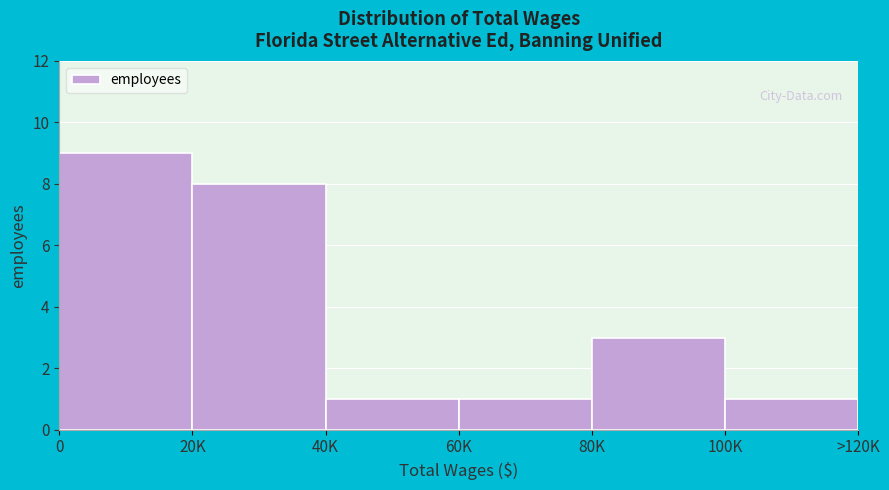

Reading left to right, list all the values displayed in this chart.

9	8	1	1	3	1